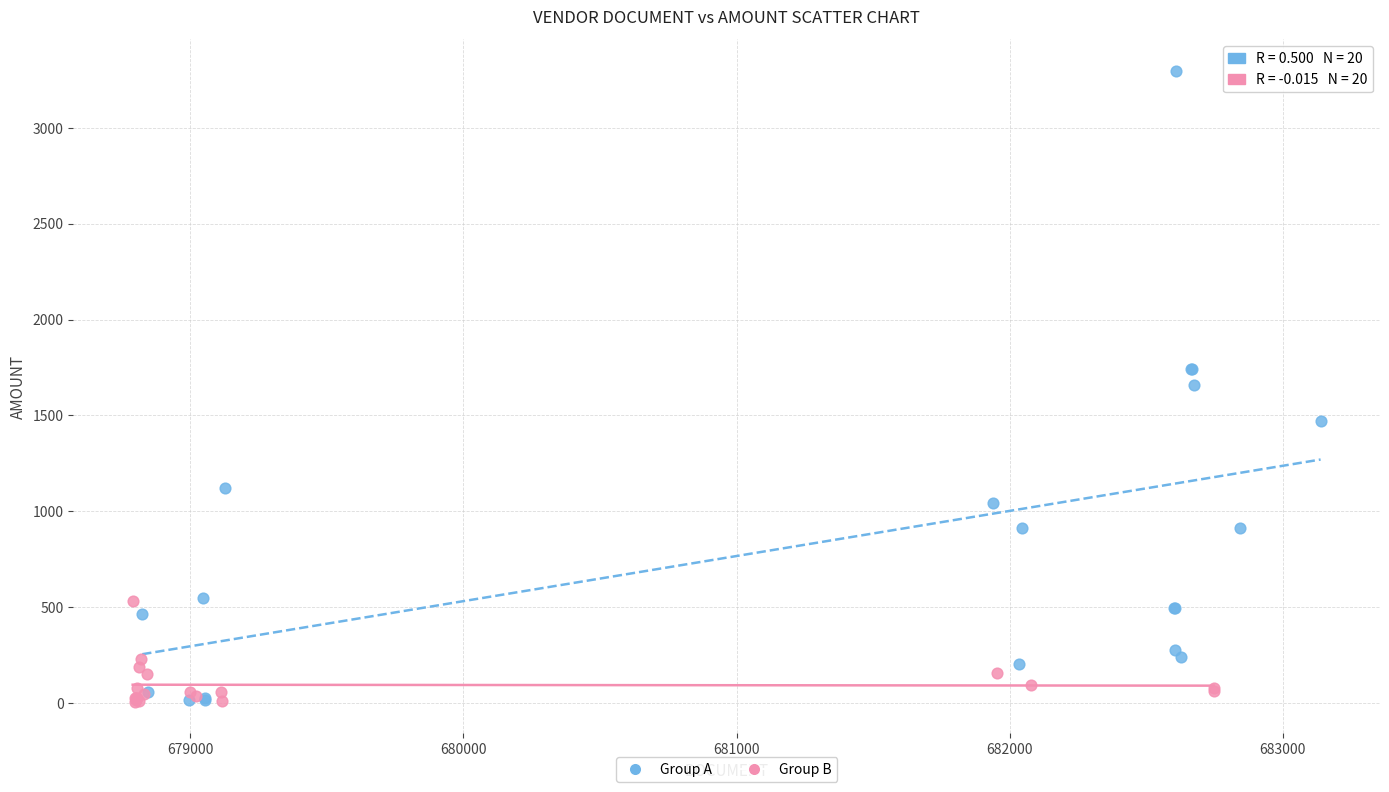

Which series has the largest Y range (max minus min)?

Group A